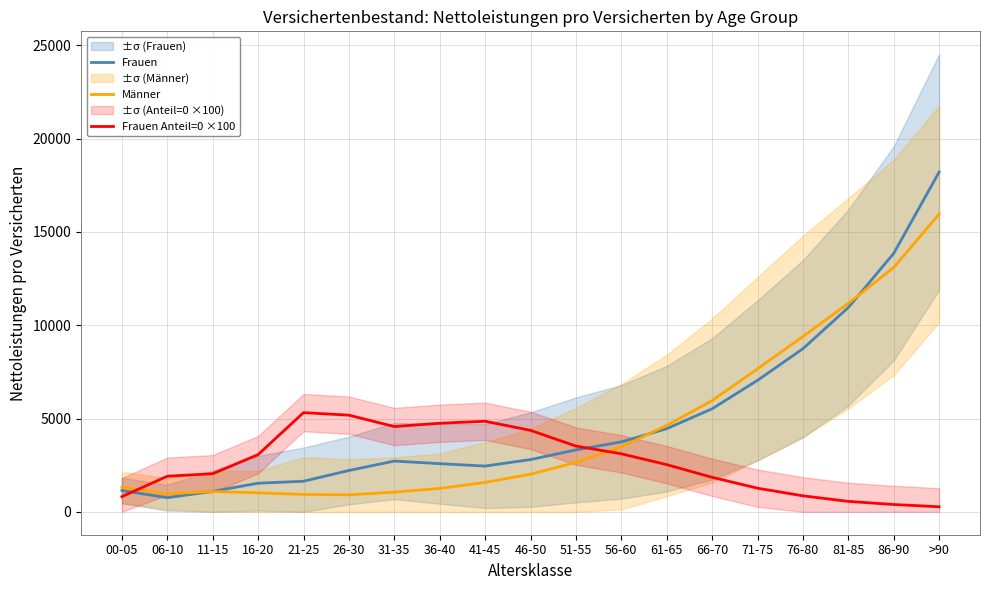

What is the value of the Frauen Anteil=0 ×100 point at the 17th from the left?

560.0